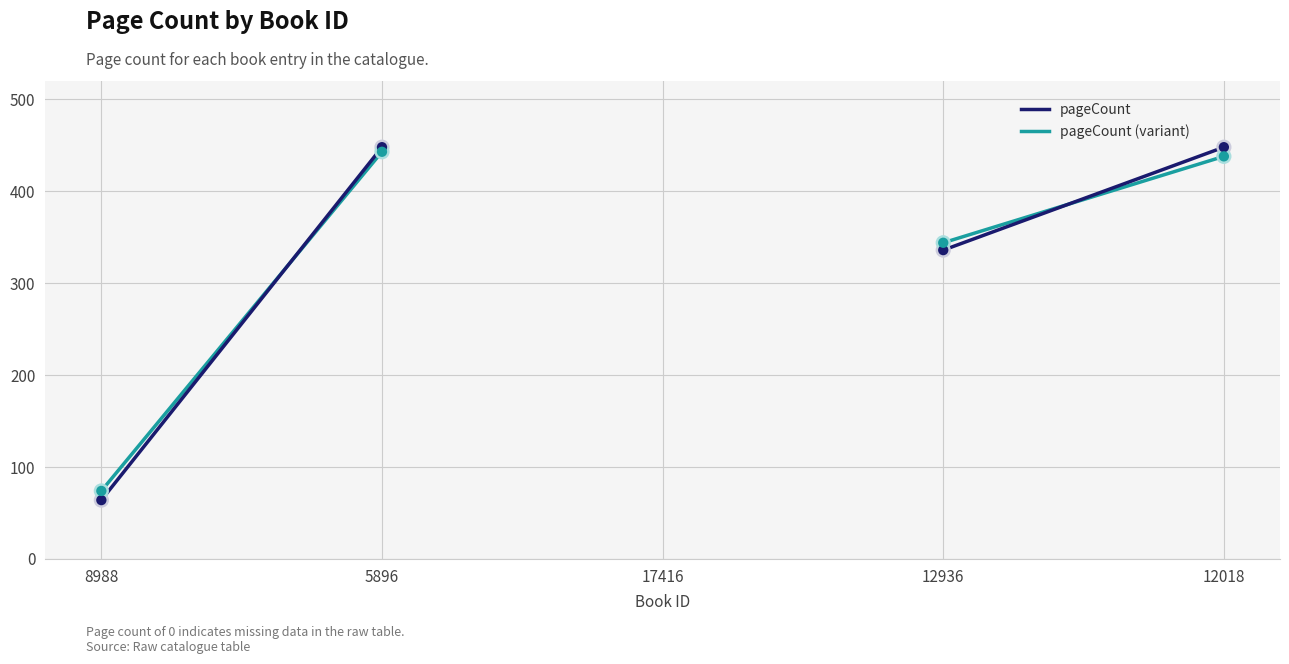

Which series reaches the maximum Y coordinate?

pageCount